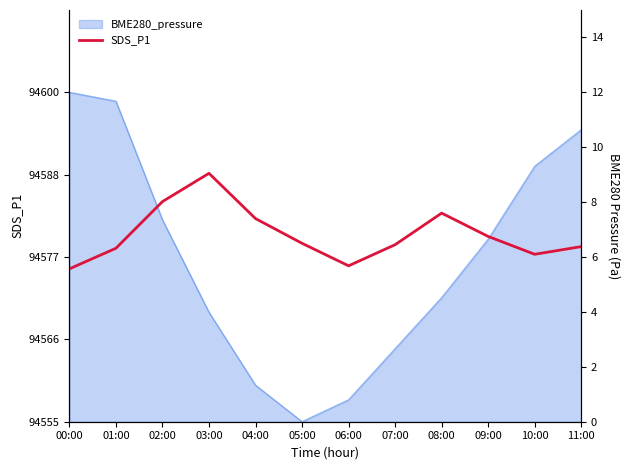

The value at 05:00 is 1.3. True or false?

False